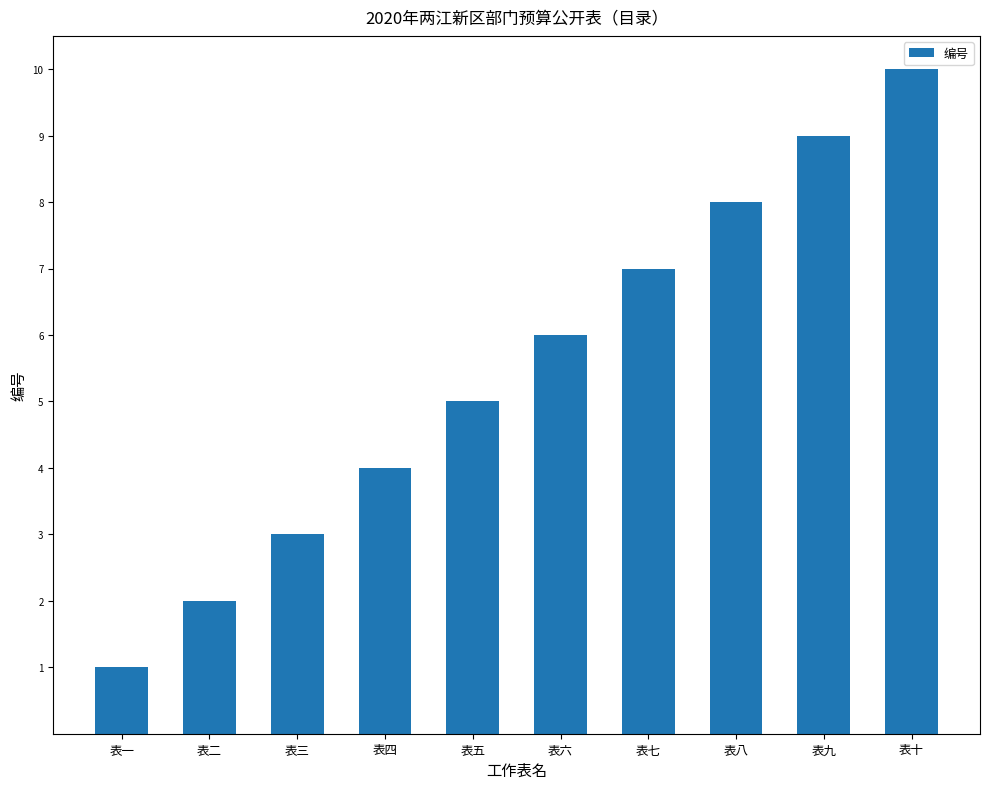

True or false: the data shows 10 at 表十.

True